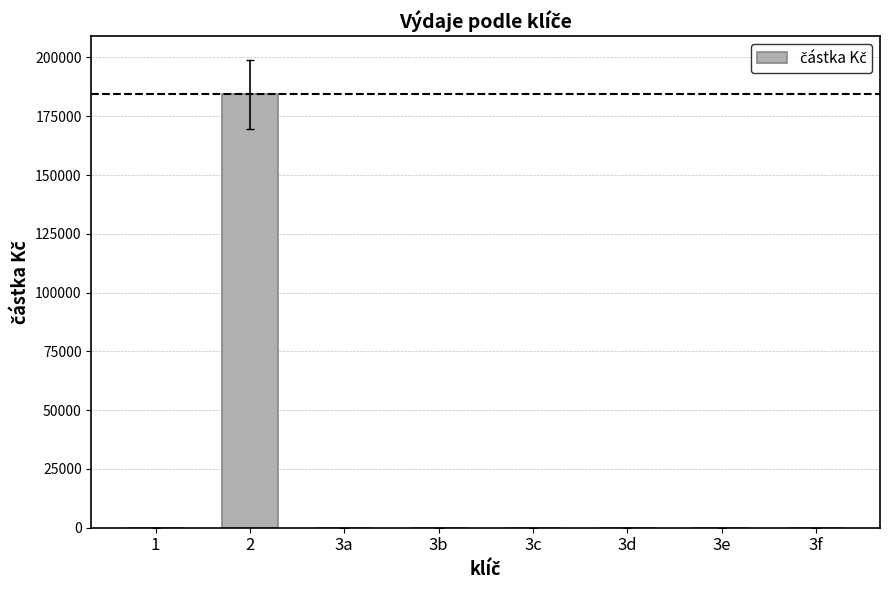

Is it true that the value at 3f is -56861?

False